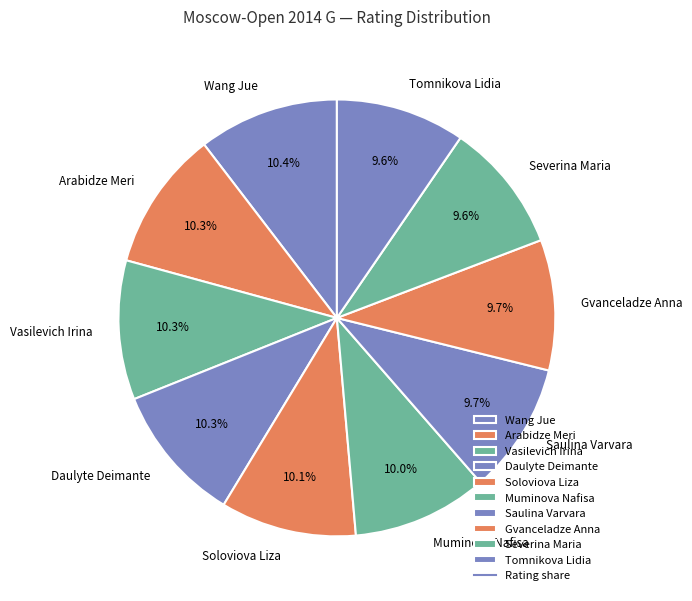

Approximately how many times larger is the value at Saulina Varvara compared to Vasilevich Irina?

0.9